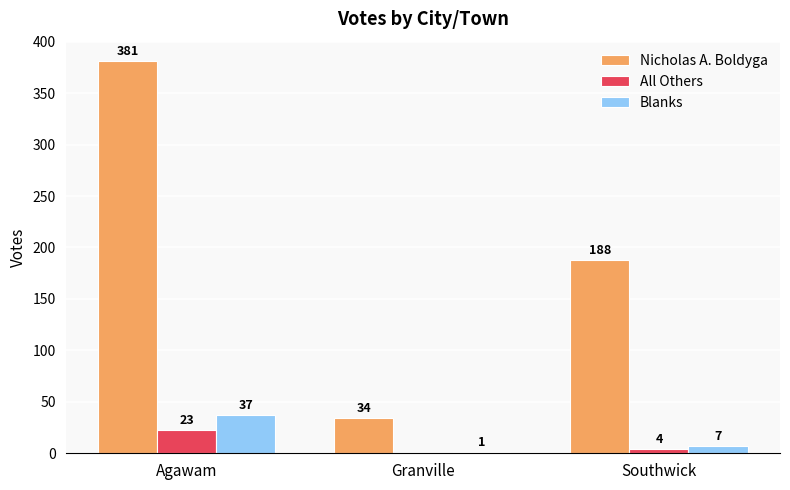

At which category does the chart reach its peak across all series?

Agawam